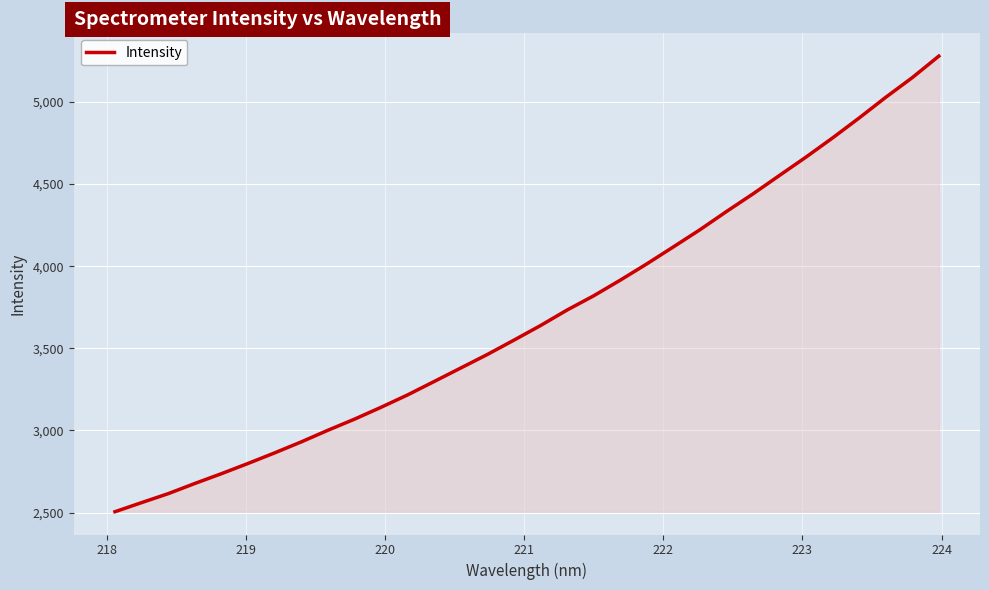

How many lines are shown in the chart?

1